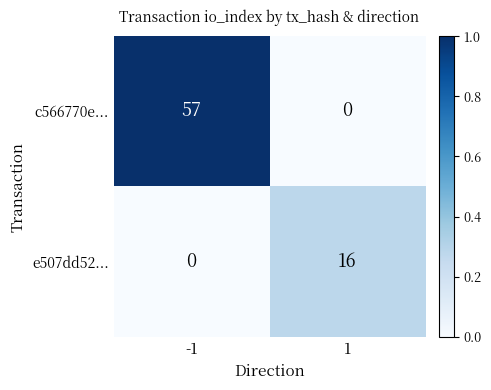

Reading left to right, list all the values displayed in this chart.

c566770e...: 57	0
e507dd52...: 0	16